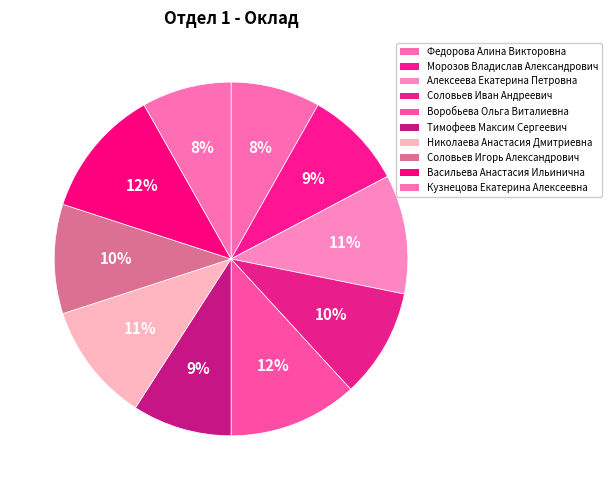

How much of the chart is everything except Васильева Анастасия Ильинична?

88.2%